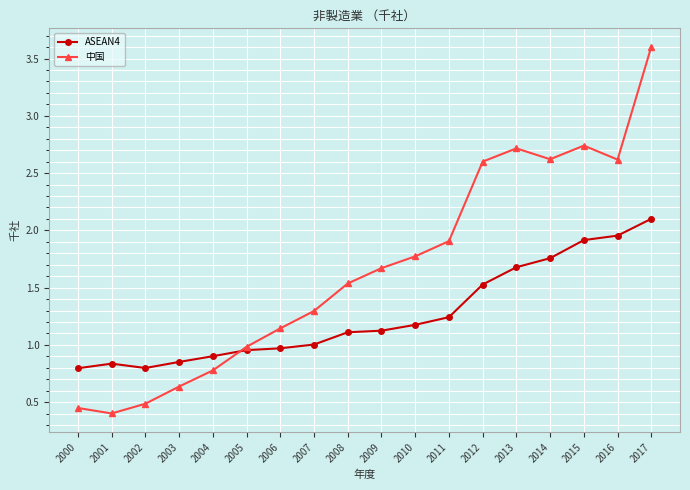

How many lines are shown in the chart?

2